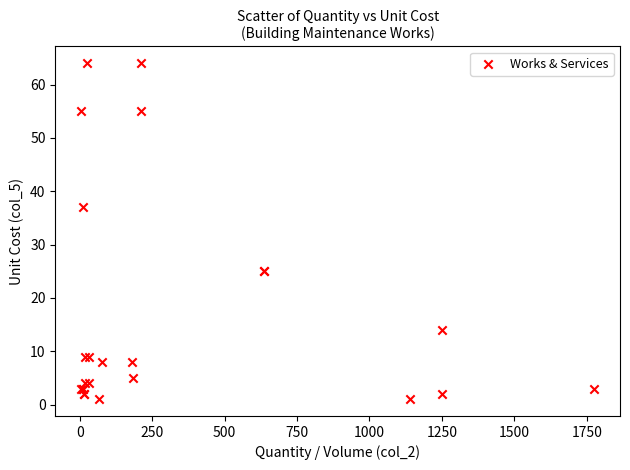

What Y value in the scatter plot is closest to 32?

37